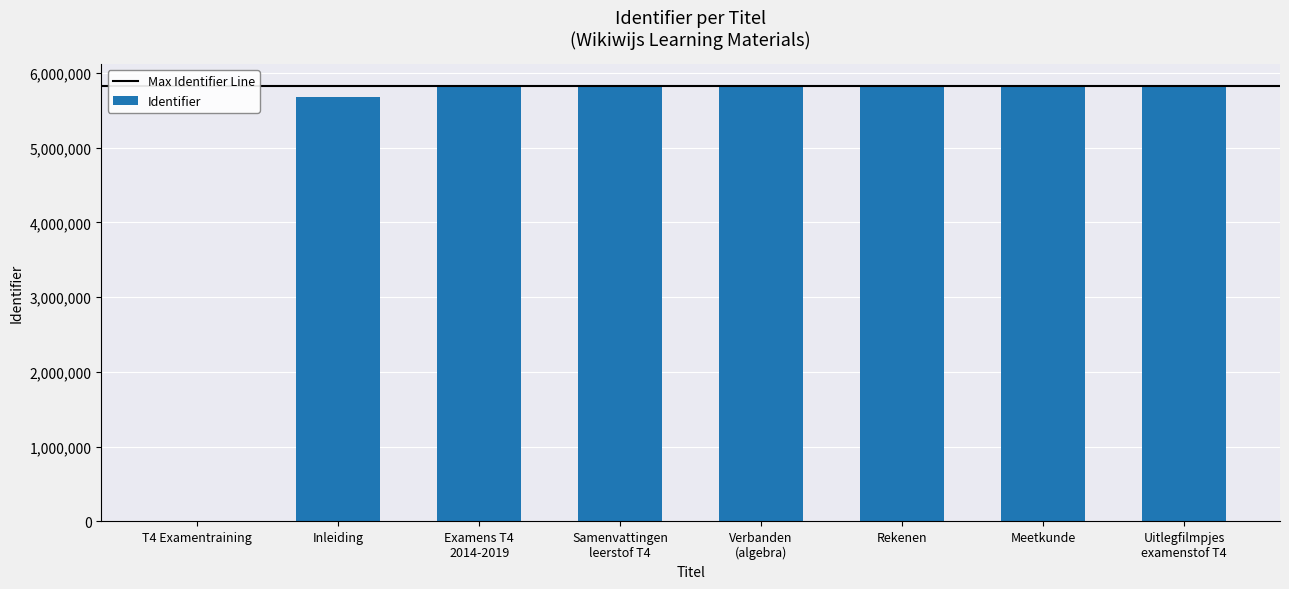

True or false: the data shows 5827588 at Rekenen.

True